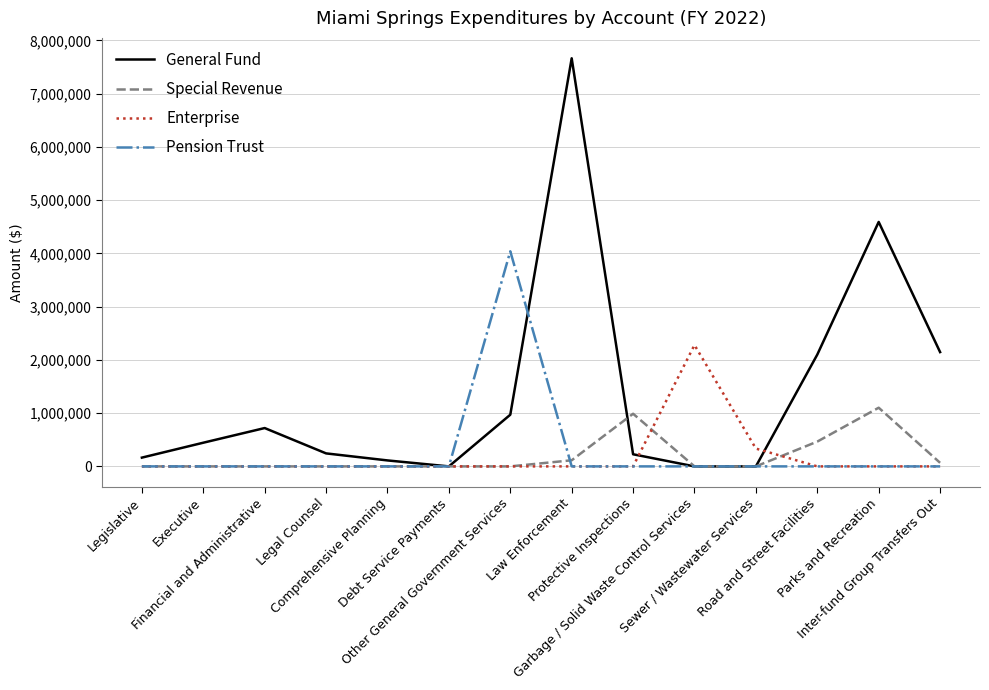

Does the chart display data point markers on the line(s)?

No